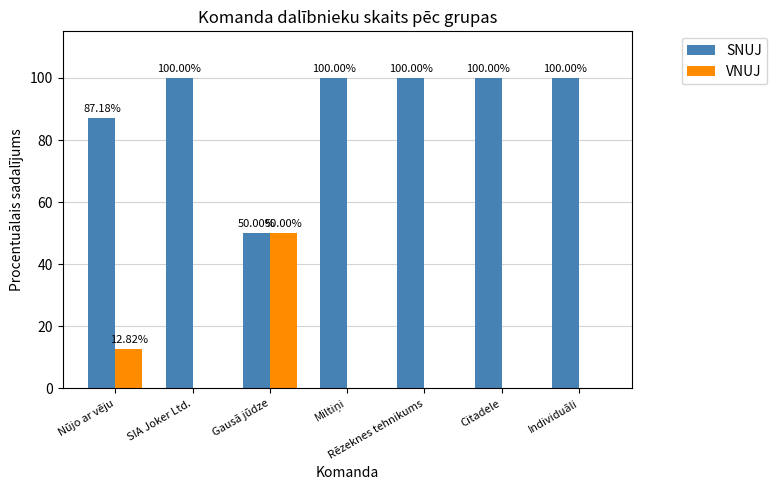

How many groups of bars are there?

7